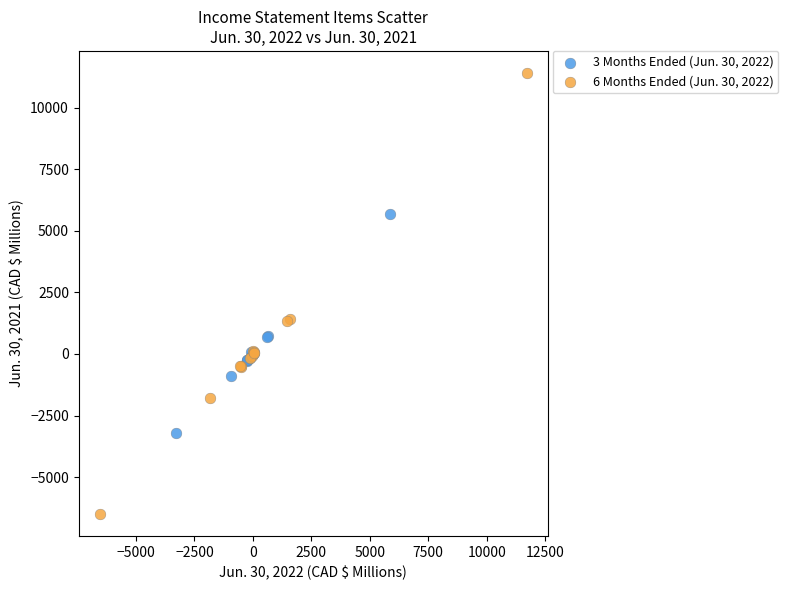

Which series reaches the minimum Y coordinate?

6 Months Ended (Jun. 30, 2022)